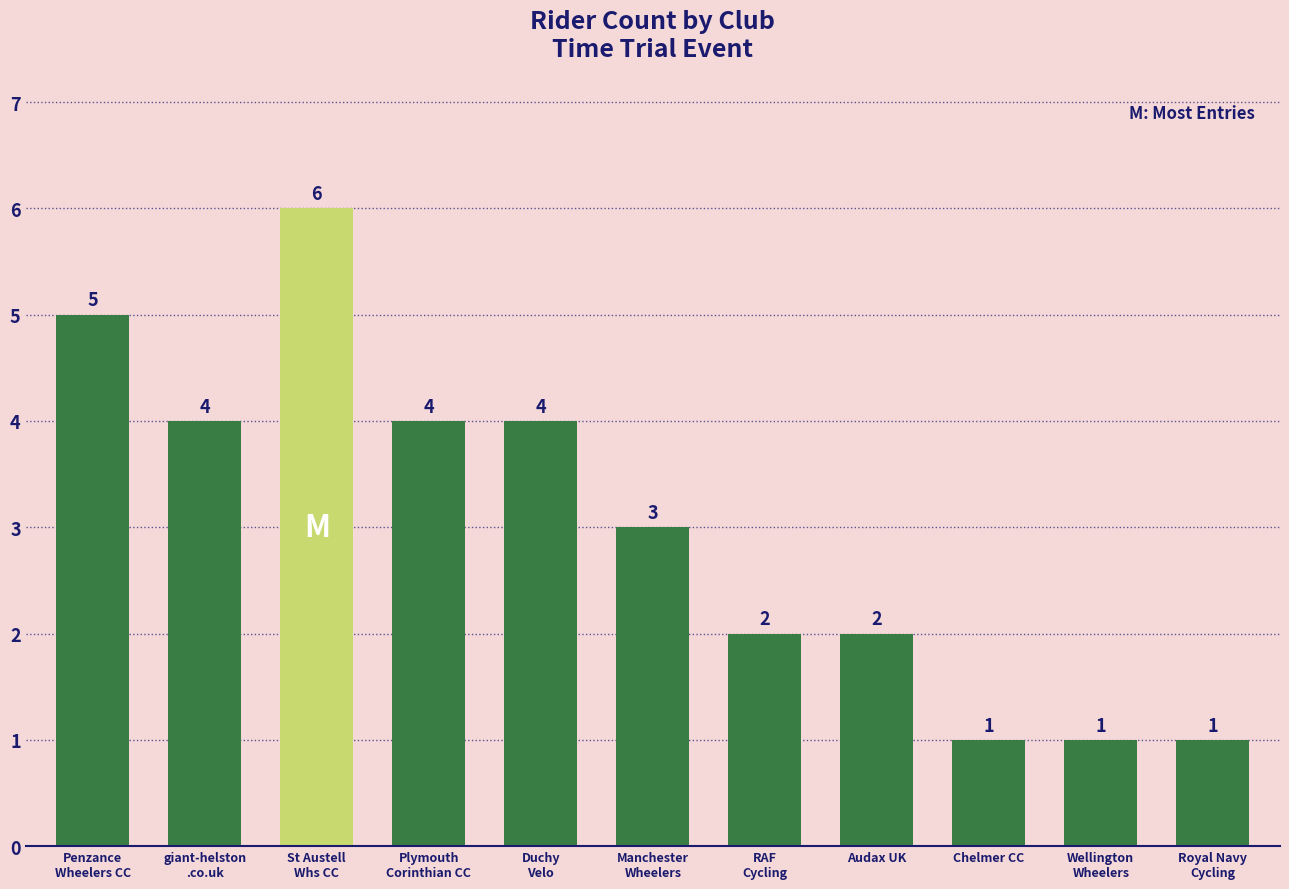

How many bars are there in total?

11